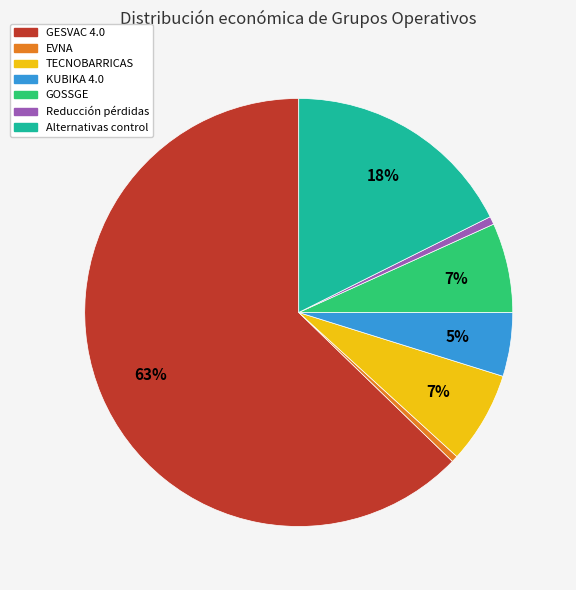

Which has a higher value, KUBIKA 4.0 or TECNOBARRICAS?

TECNOBARRICAS